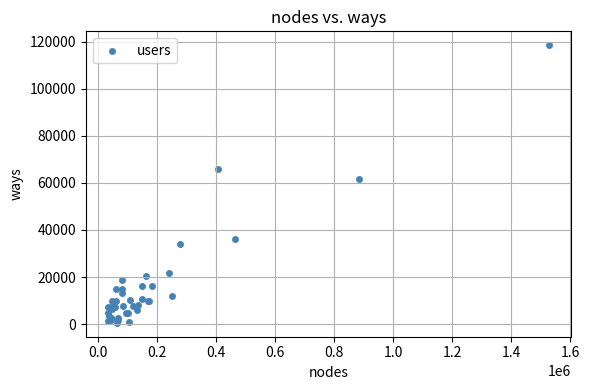

What Y value in the scatter plot is closest to 59522?

61805